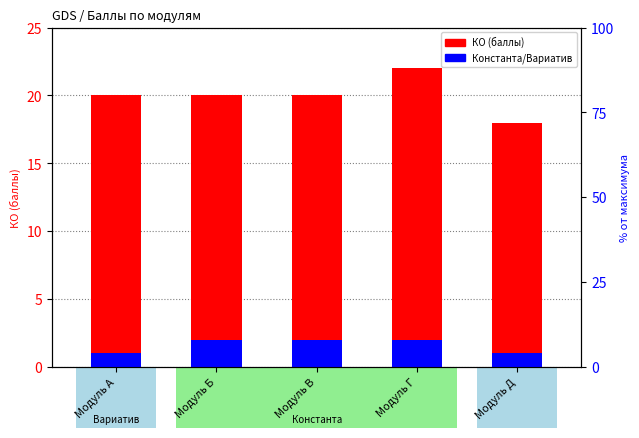

The Константа/Вариатив series shows 4 at Модуль Б. True or false?

False